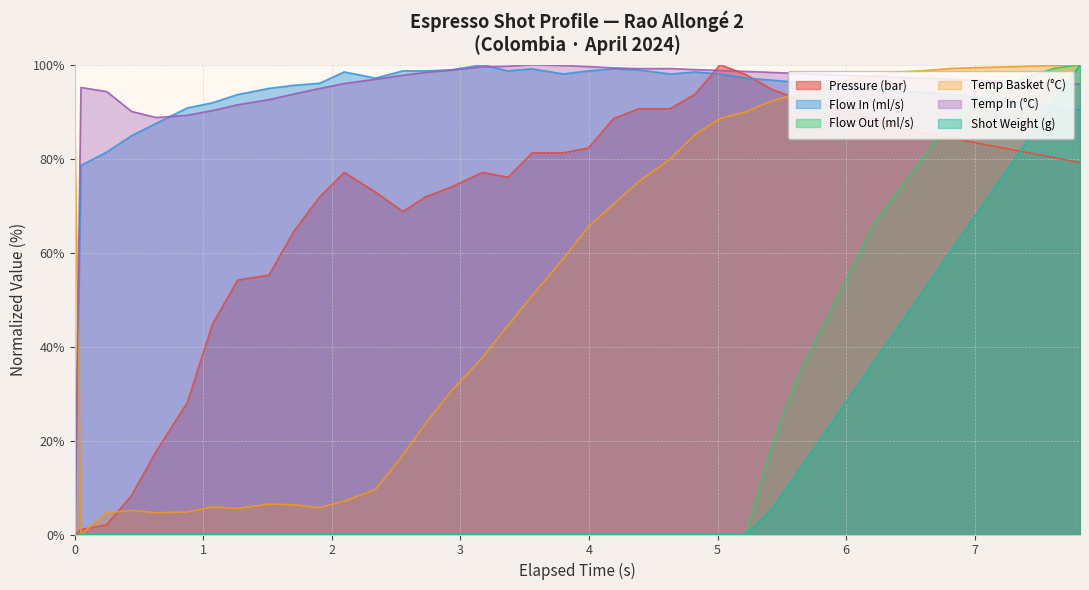

Reading left to right, extract all data points from this chart.

pressure: 0.0	1.0	2.1	8.3	17.7	28.1	44.8	54.2	55.2	64.6	71.9	77.1	72.9	68.8	71.9	74.0	77.1	76.0	81.3	81.3	82.3	88.5	90.6	90.6	93.8	100.0	97.9	94.8	92.7	91.7	89.6	88.5	86.5	85.4	84.4	83.3	82.3	81.3	80.2	79.2
flow_in: 0.0	78.6	81.4	84.9	87.5	90.8	91.9	93.7	95.0	95.6	96.1	98.5	97.2	98.7	98.7	98.9	100.0	98.7	99.1	98.0	98.7	99.1	98.9	98.0	98.5	98.0	97.2	96.7	96.3	95.8	95.4	95.0	94.5	94.1	93.7	93.0	92.3	91.7	91.0	90.4
flow_out: 0.0	0.0	0.0	0.0	0.0	0.0	0.0	0.0	0.0	0.0	0.0	0.0	0.0	0.0	0.0	0.0	0.0	0.0	0.0	0.0	0.0	0.0	0.0	0.0	0.0	0.0	0.0	18.4	33.1	44.1	55.1	66.2	73.5	80.9	88.2	91.9	95.6	97.4	99.3	100.0
water_temperature_basket: 87.6	0.0	4.6	5.1	4.6	4.8	5.9	5.6	6.5	6.3	5.7	7.1	9.6	16.8	23.6	30.4	37.7	44.5	50.9	58.7	65.5	70.3	75.1	79.9	85.2	88.6	90.0	92.3	93.8	95.4	96.9	97.7	98.5	98.8	99.2	99.4	99.5	99.7	99.8	100.0
water_temperature_in: 0.0	95.2	94.3	90.0	88.8	89.2	90.2	91.5	92.6	93.8	94.9	96.0	96.9	97.8	98.4	98.9	99.6	99.7	100.0	99.8	99.6	99.3	99.2	99.2	99.0	98.8	98.6	98.4	98.2	98.0	97.7	97.5	97.3	97.1	96.9	96.7	96.5	96.3	96.1	95.9
current_total_shot_weight: 0.0	0.0	0.0	0.0	0.0	0.0	0.0	0.0	0.0	0.0	0.0	0.0	0.0	0.0	0.0	0.0	0.0	0.0	0.0	0.0	0.0	0.0	0.0	0.0	0.0	0.0	0.0	5.3	13.2	21.1	28.9	36.8	44.7	52.6	60.5	68.4	76.3	84.2	92.1	100.0